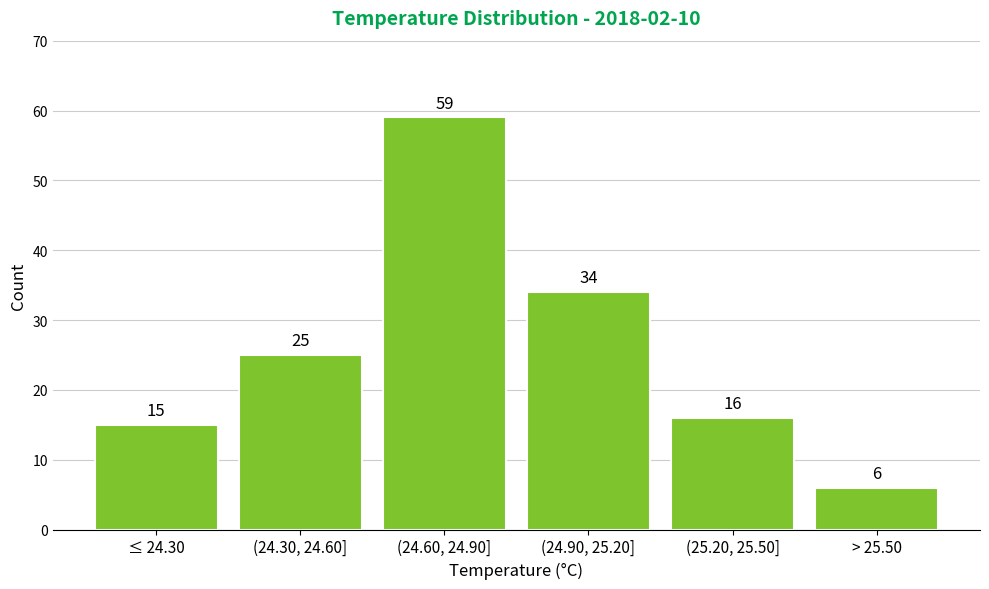

Reading left to right, transcribe all the data shown in this chart.

15	25	59	34	16	6